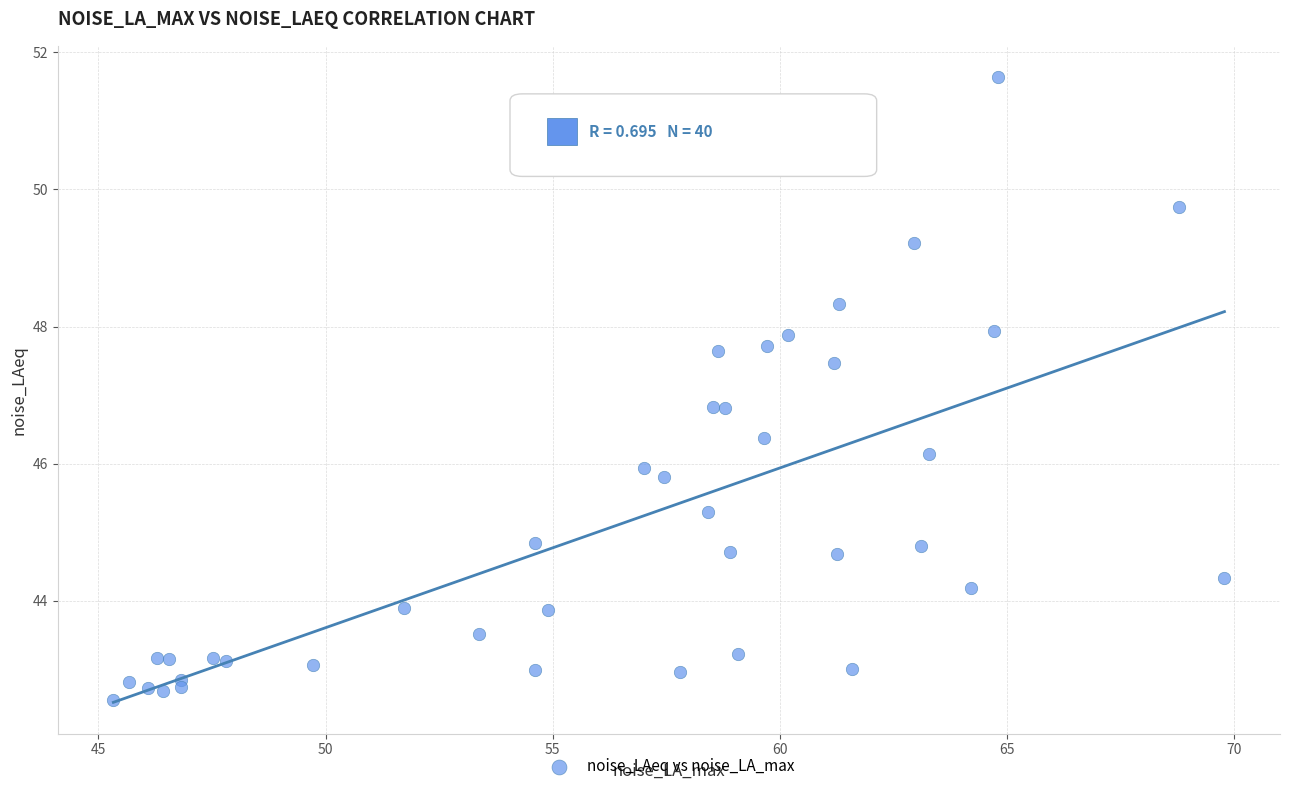

What is the range of Y values (max minus min)?

9.1